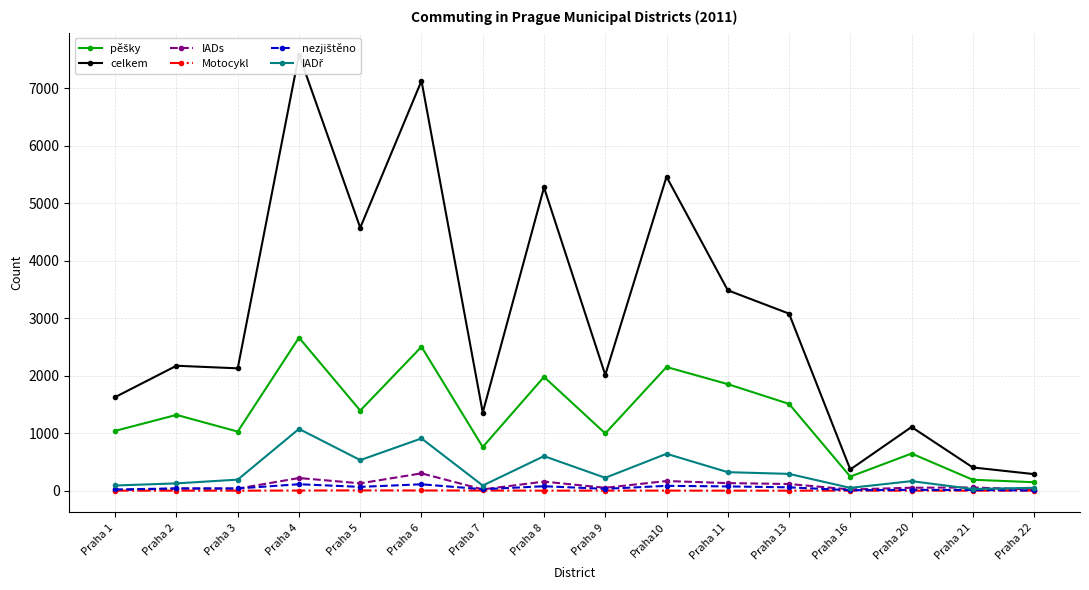

Where is the first local maximum for celkem?

Praha 2